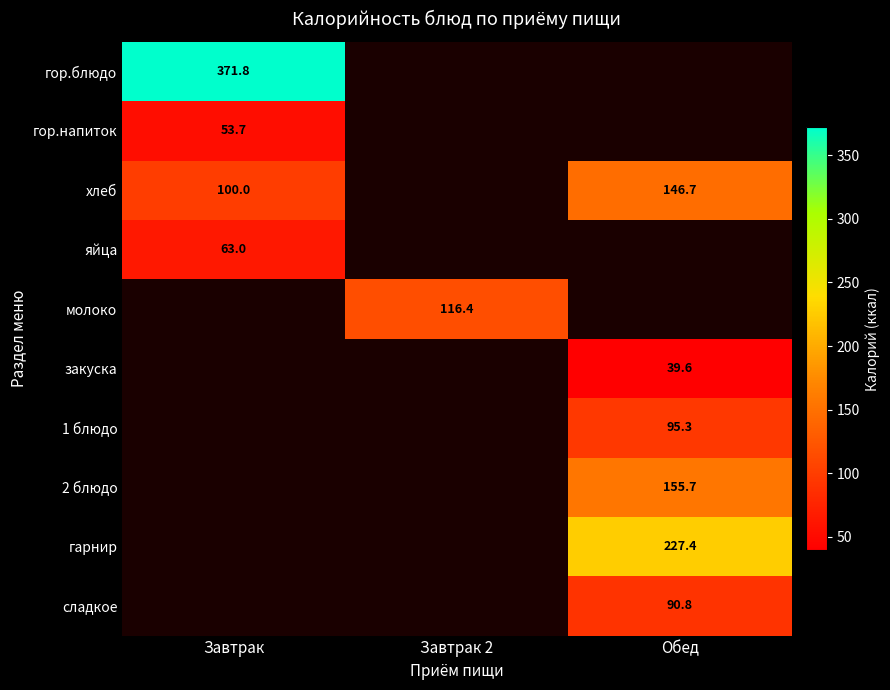

Is the value of хлеб at Завтрак greater than the value of гарнир at Обед?

No